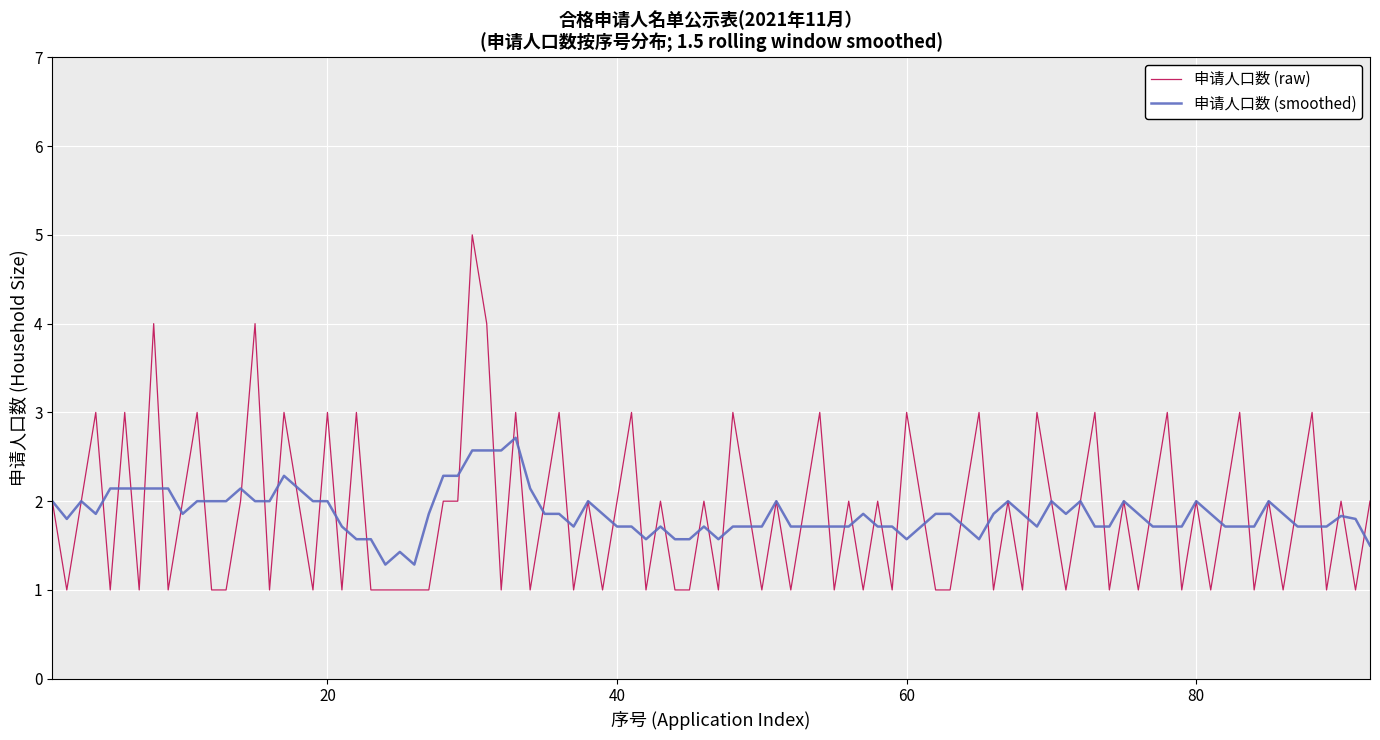

Which series has the widest spread of values?

申请人口数 (raw)